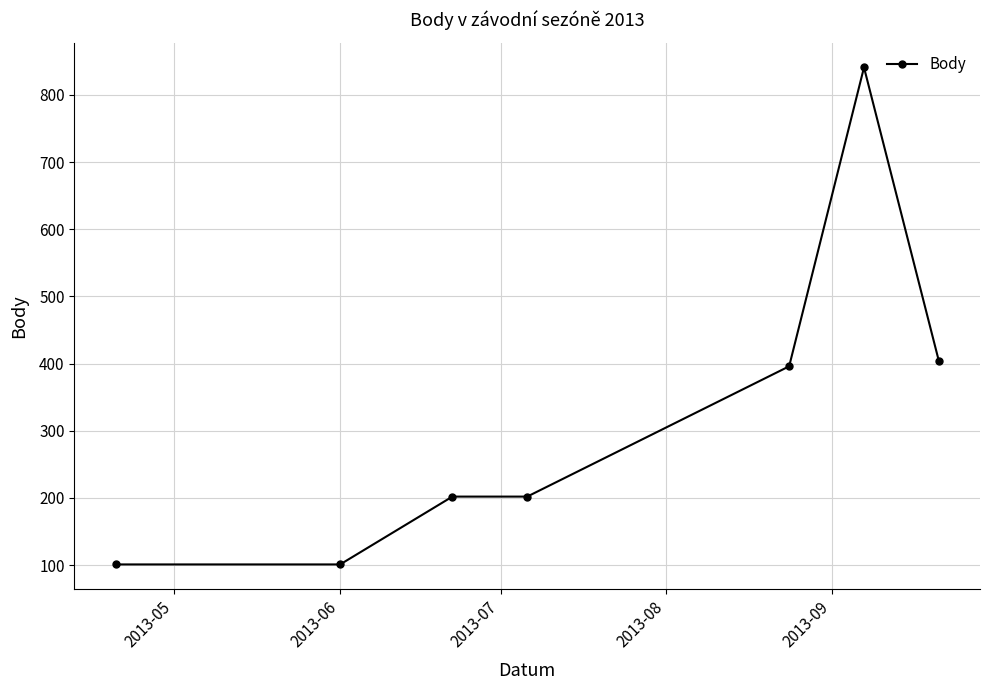

What is the minimum value shown in the chart?

101